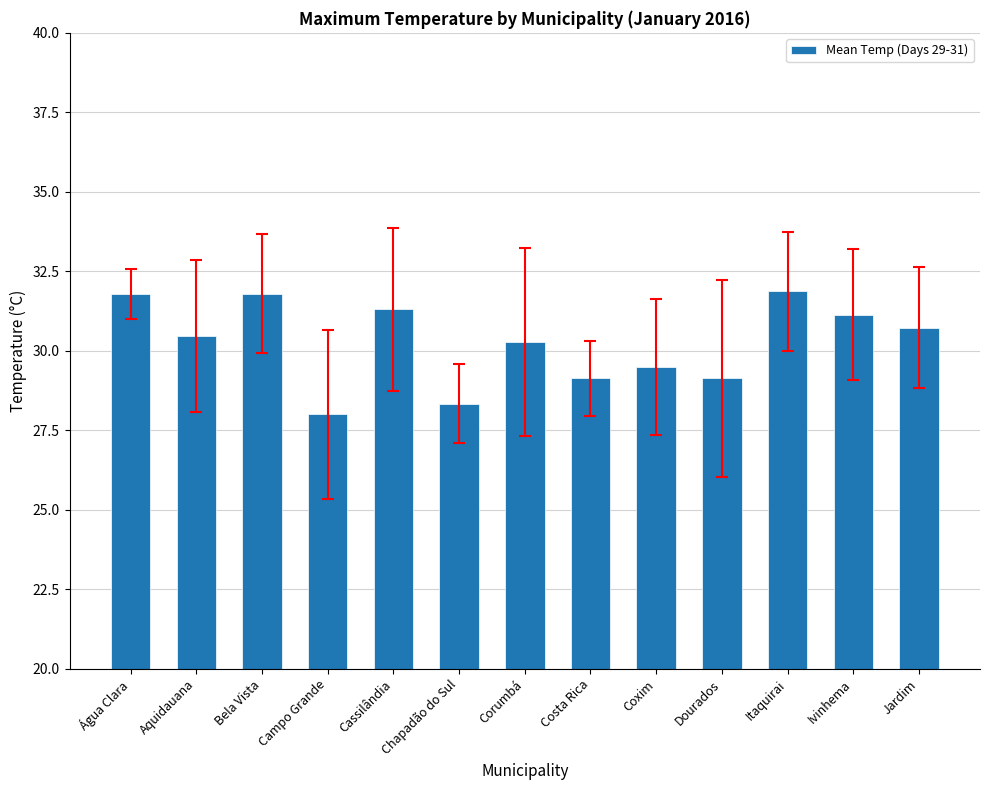

What is the label of the 12th bar from the right?

Aquidauana